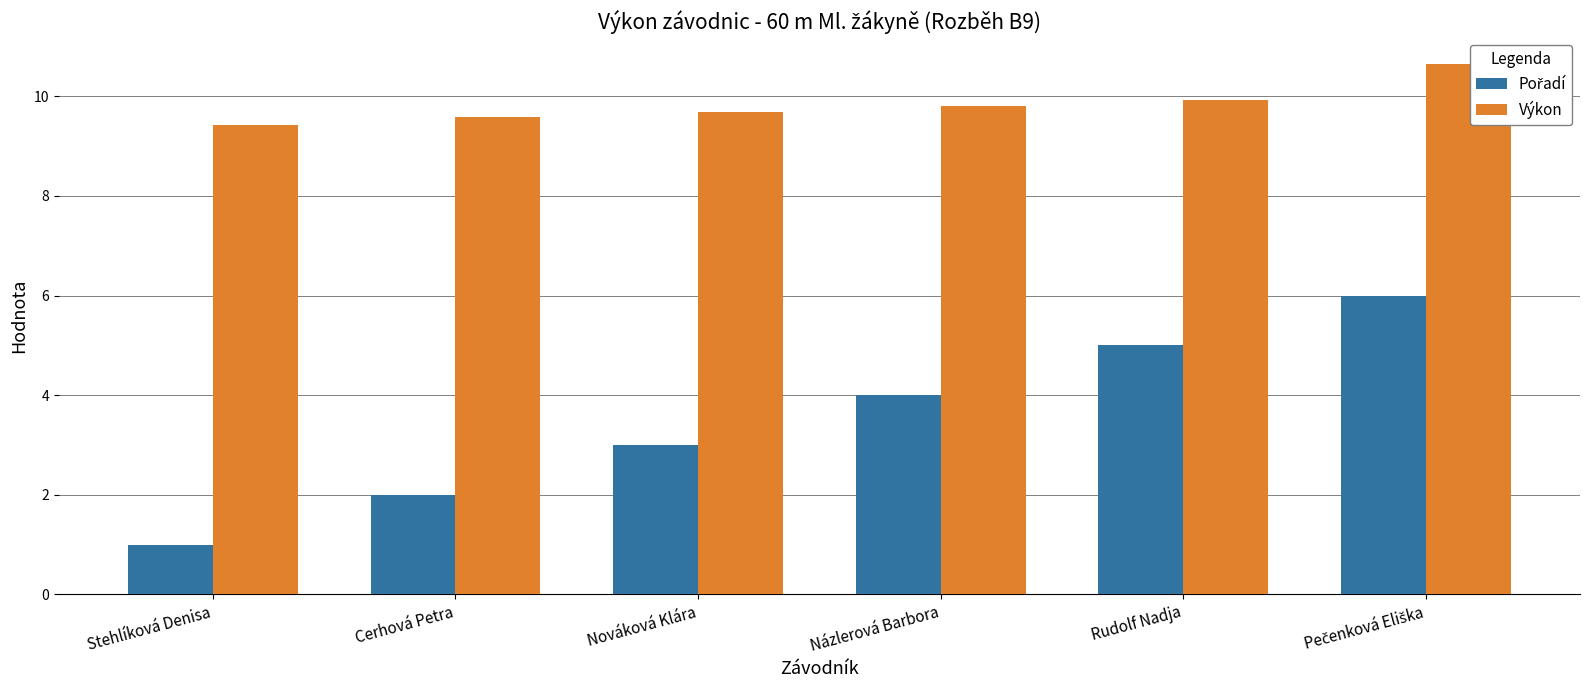

Where is Pořadí nearest to the value 3?

Nováková Klára